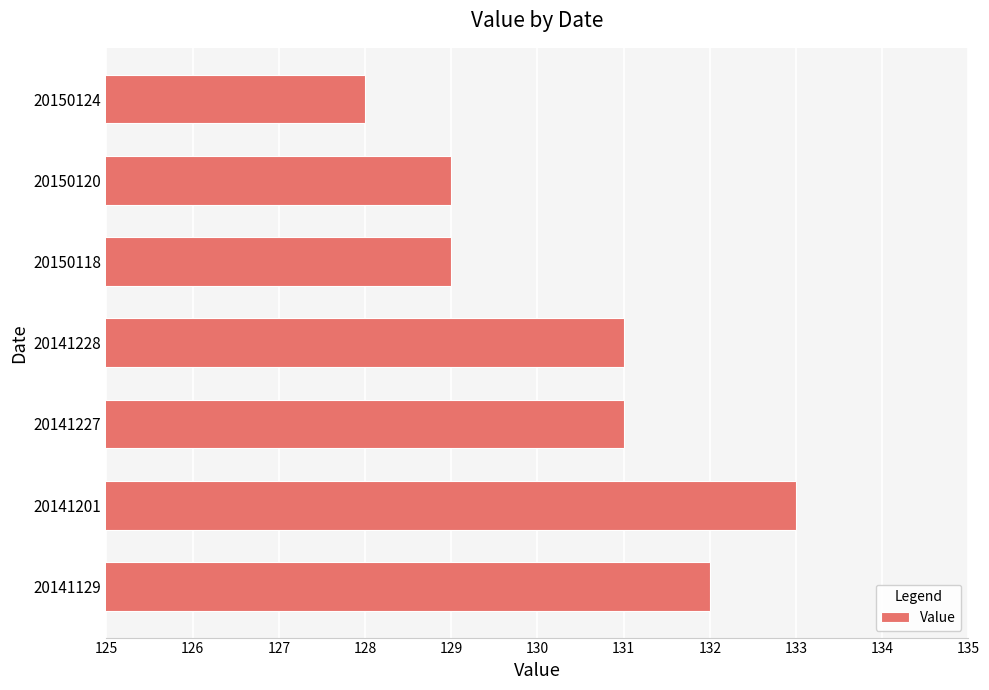

Is it true that the value at 20141227 is 194?

False